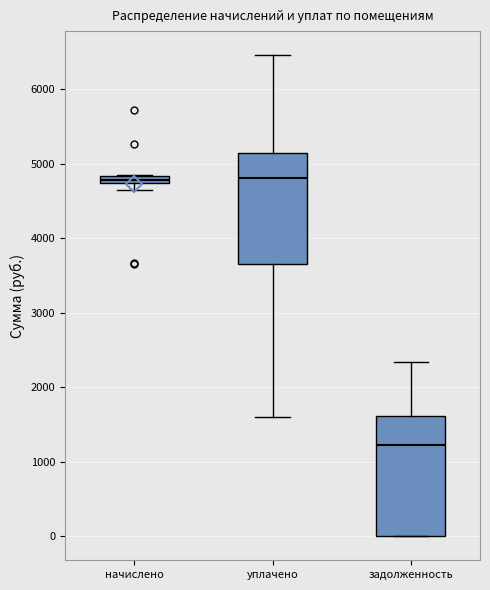

Comparing the boxes themselves (not the whiskers), which one is the tallest?

задолженность